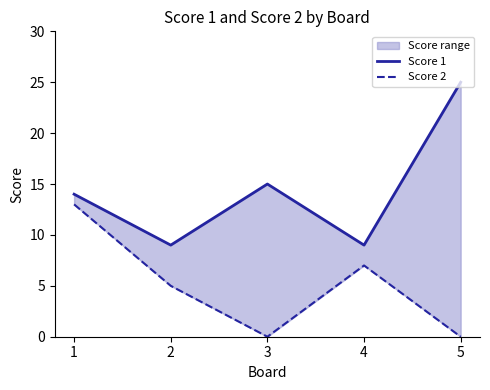

At 2, list the series in order from smallest to largest.

Score 2, Score 1